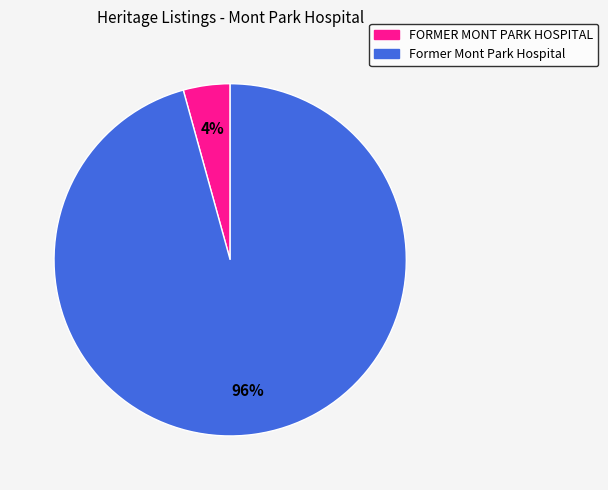

Does FORMER MONT PARK HOSPITAL account for over 50% of the chart?

No